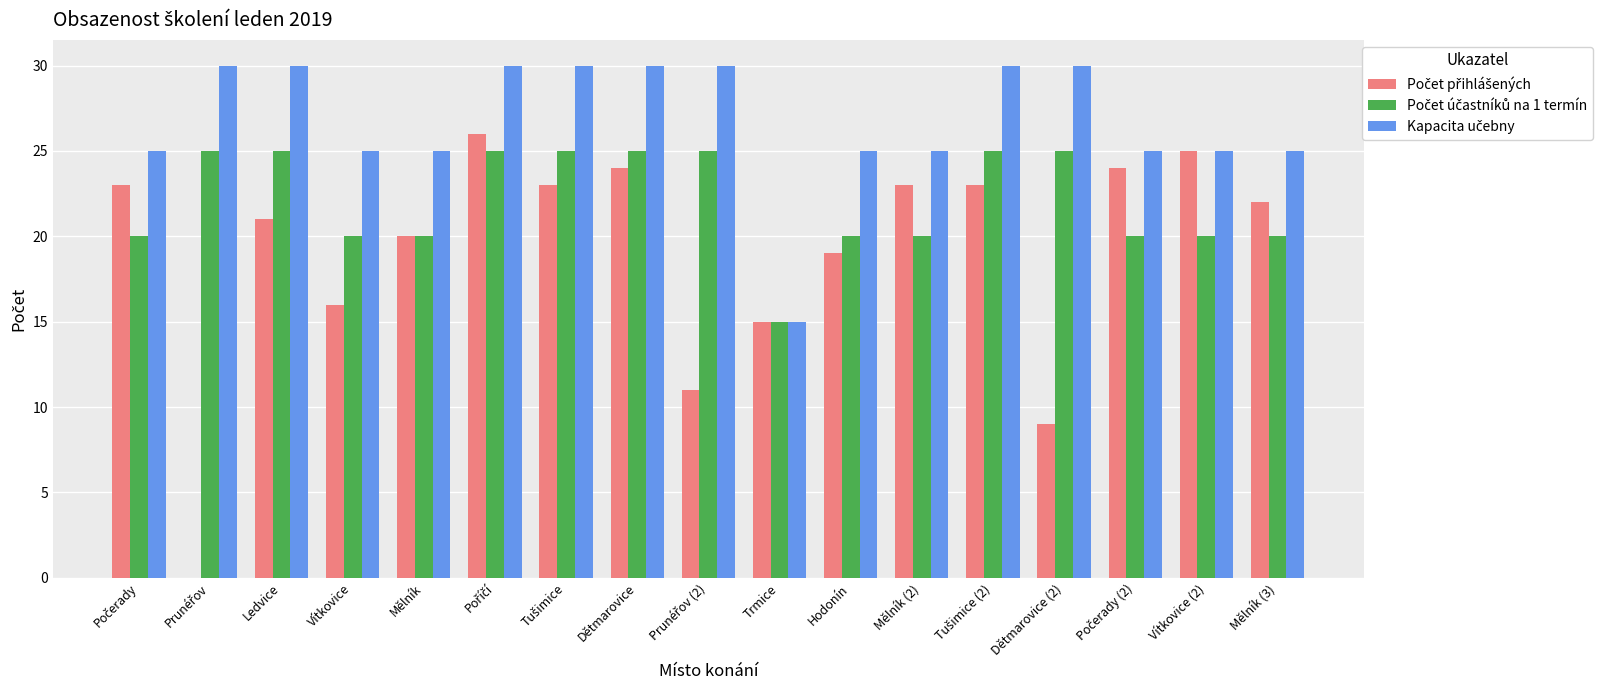

What is the total value across all series at Hodonín?

64